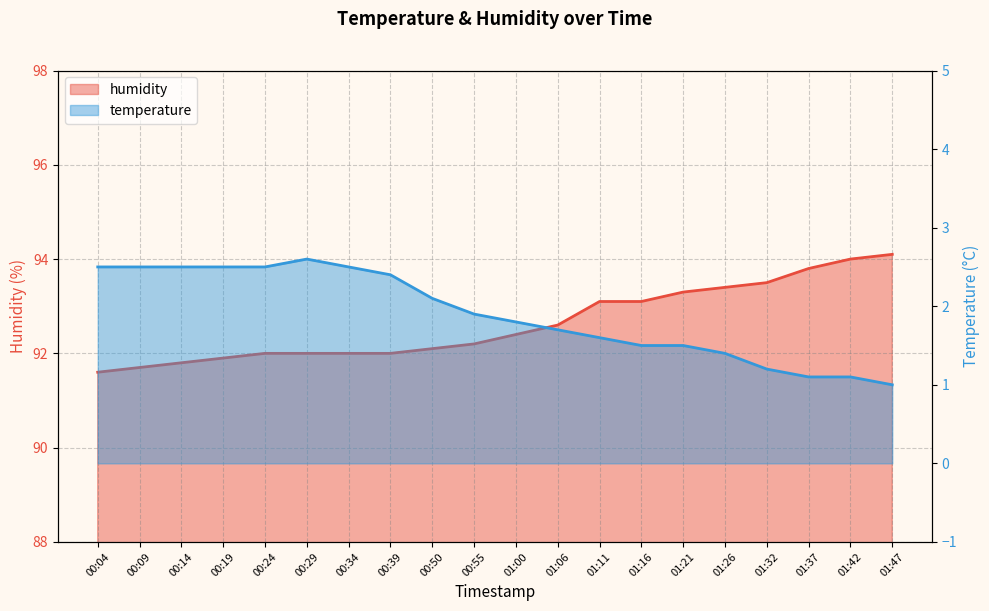

At which label is temperature closest to 1?

01:47